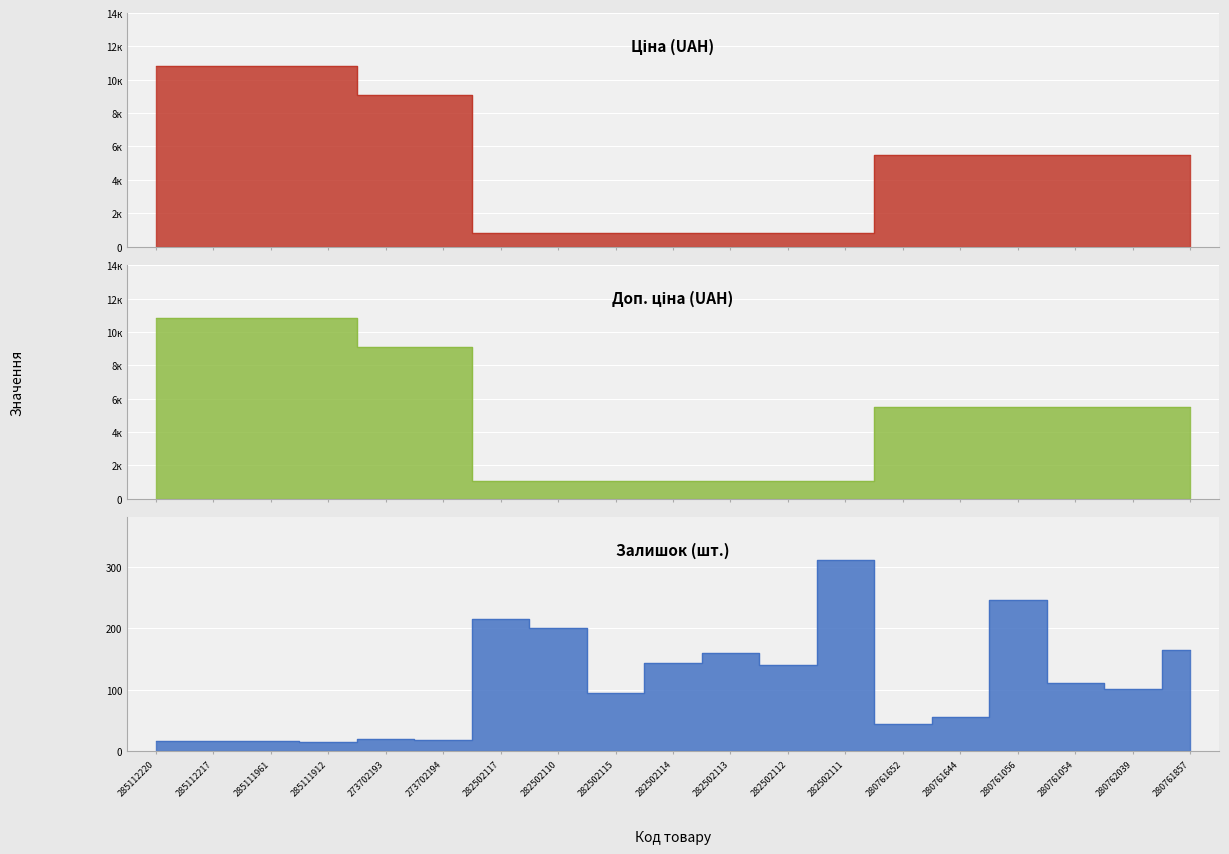

True or false: Залишок and Ціна cross at least once.

False